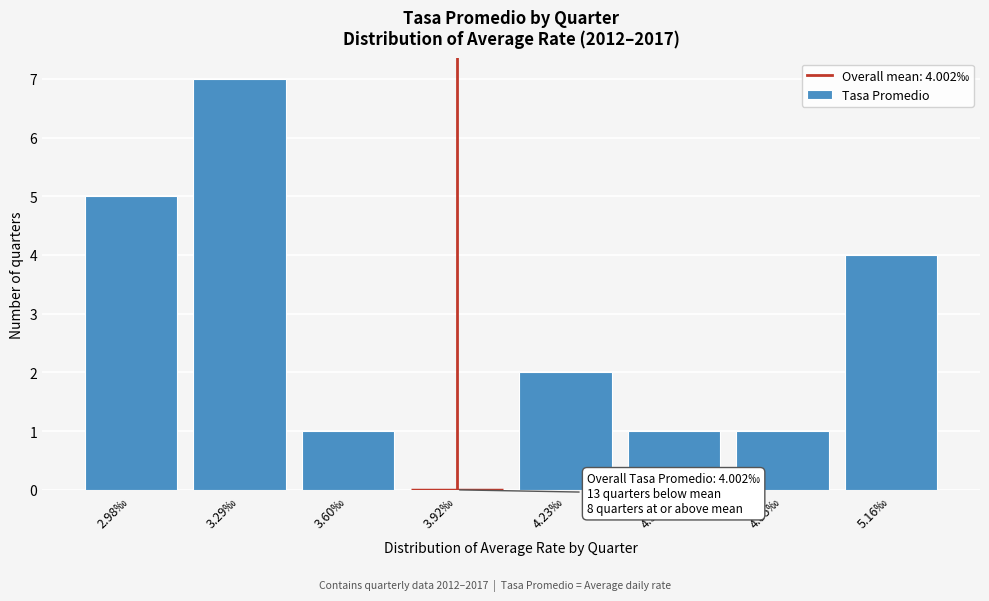

Reading left to right, transcribe all the data shown in this chart.

2.98‰=5	3.29‰=7	3.60‰=1	3.92‰=0	4.23‰=2	4.54‰=1	4.85‰=1	5.16‰=4